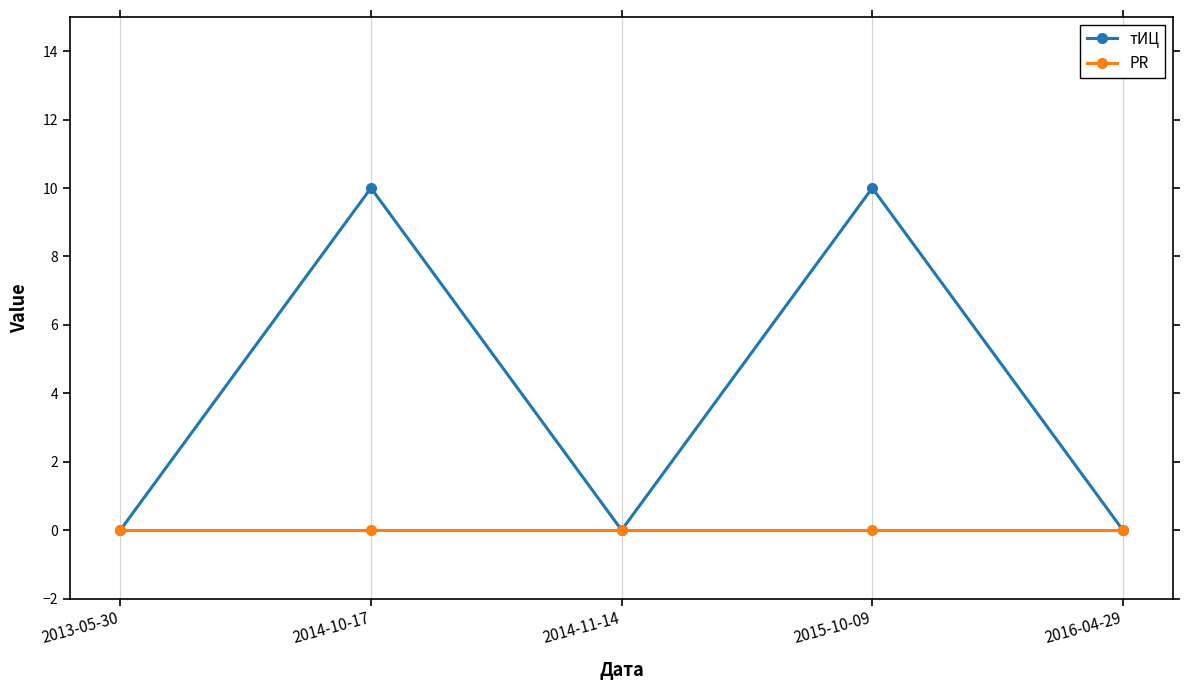

What is the label of the 1st point from the left?

2013-05-30